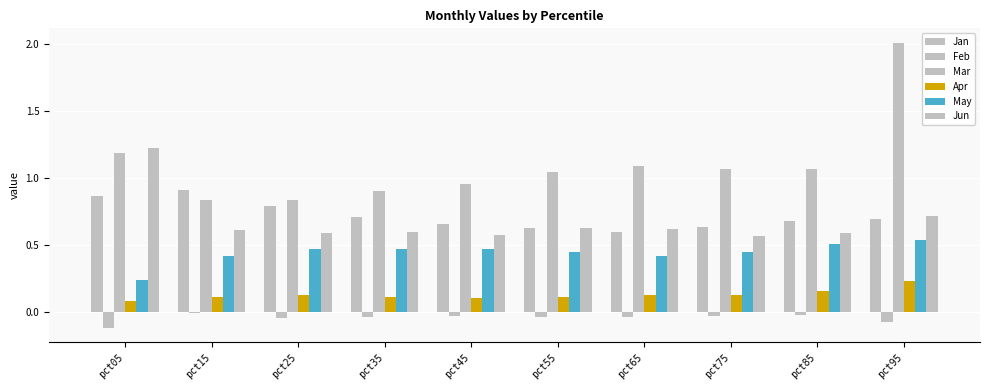

What is the total value across all series at pct25?

2.7